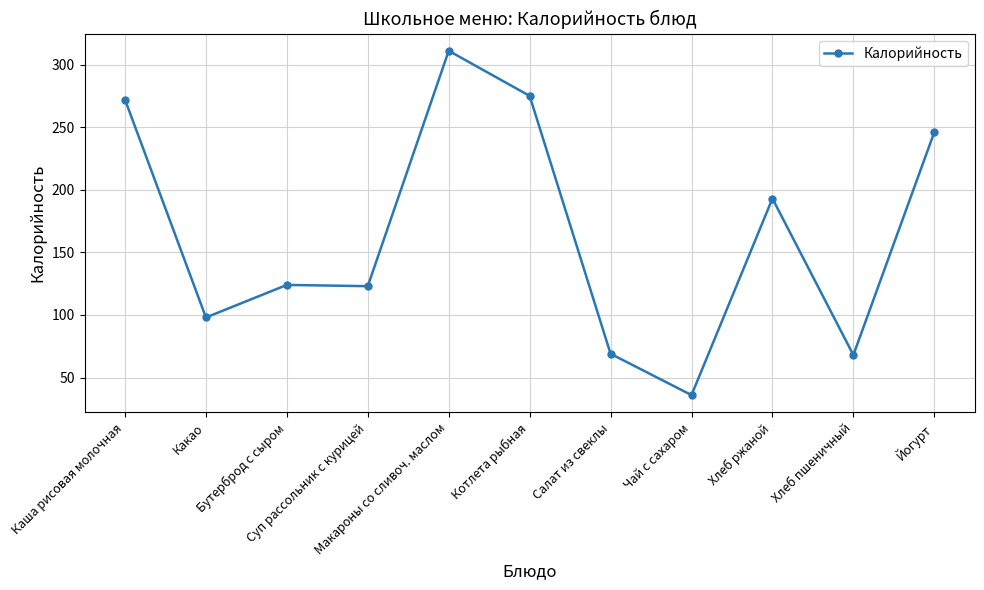

Does the chart have visible grid lines?

Yes